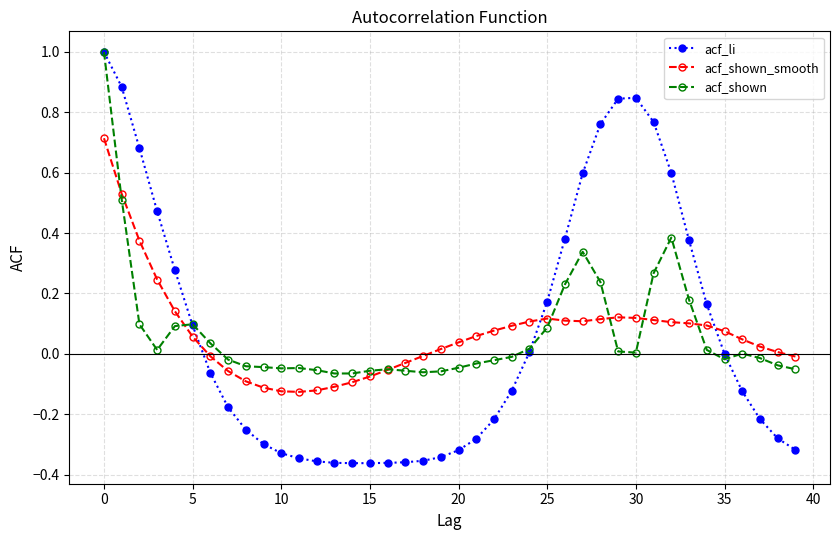

Rank the series by their average value, from highest to lowest.

acf_li, acf_shown, acf_shown_smooth